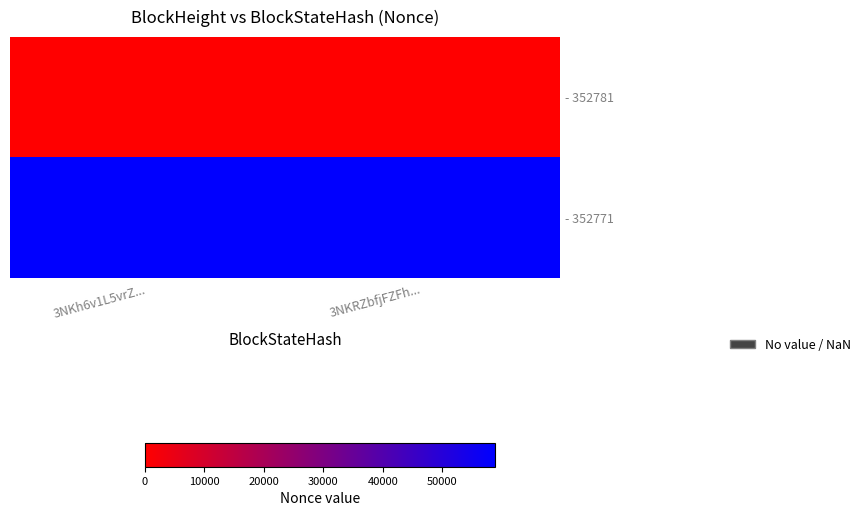

Reading left to right, list all the values displayed in this chart.

- 352781: 3NKh6v1L5vrZ...=0	3NKRZbfjFZFh...=0
- 352771: 3NKh6v1L5vrZ...=58837	3NKRZbfjFZFh...=58837